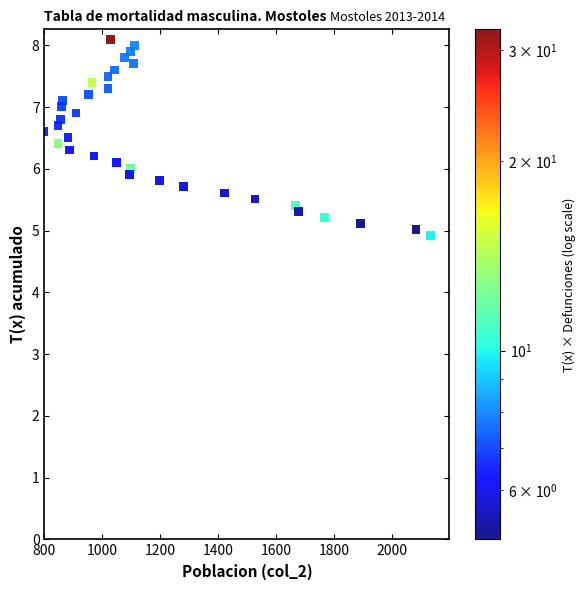

What is the range of Y values (max minus min)?

3.2